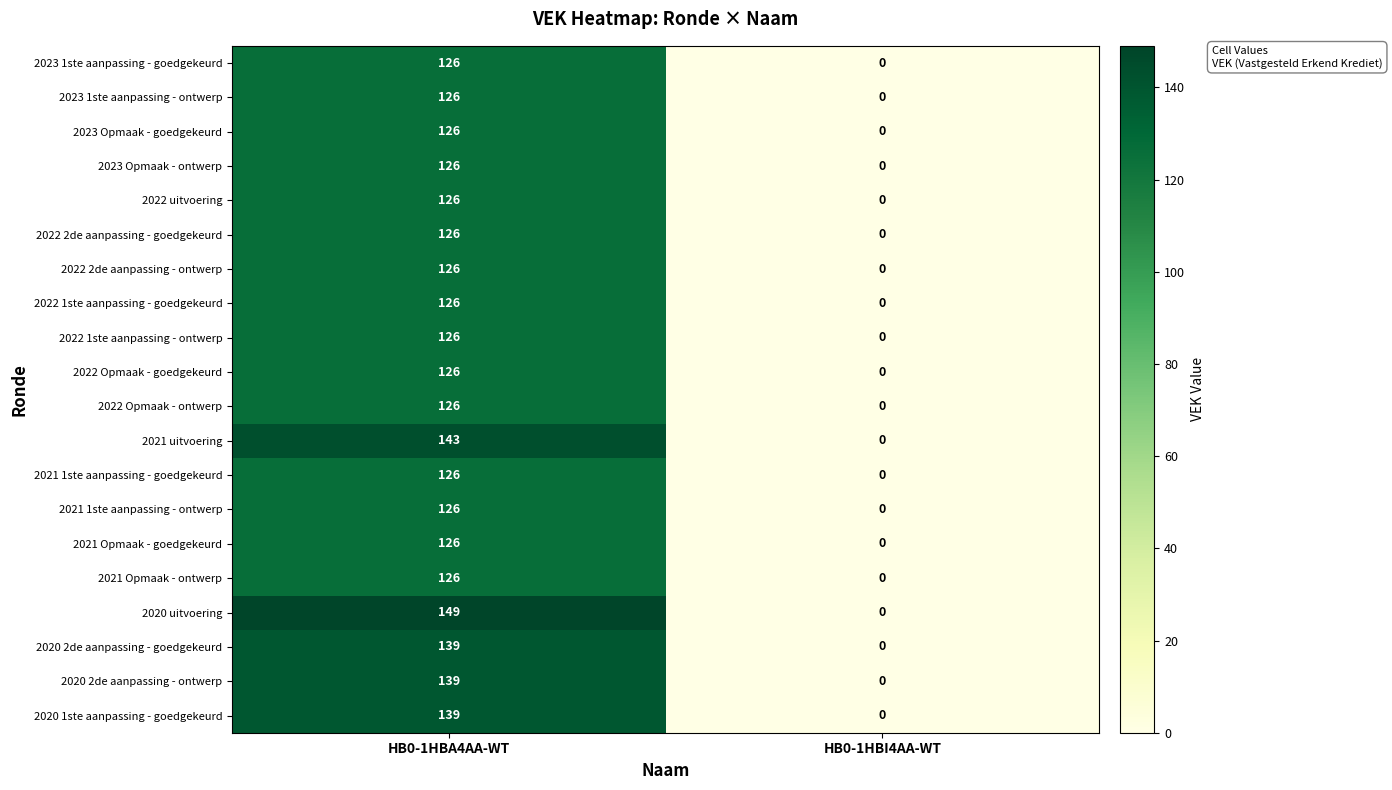

Which category has the lowest value across all series?

HB0-1HBI4AA-WT